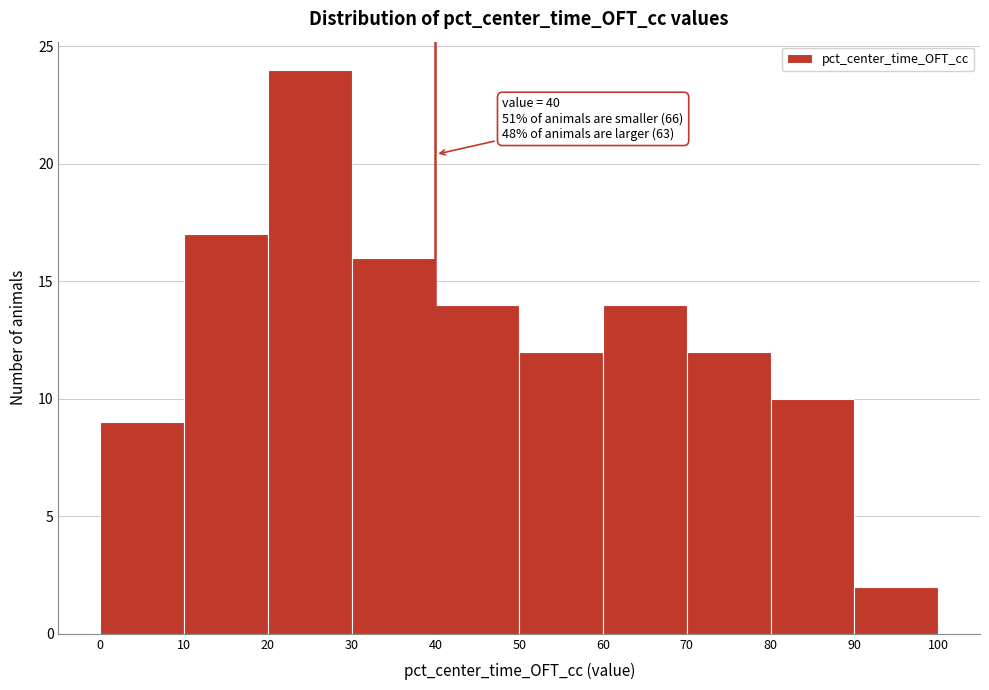

Over which range of the x-axis is the bar tallest?

20 to 30